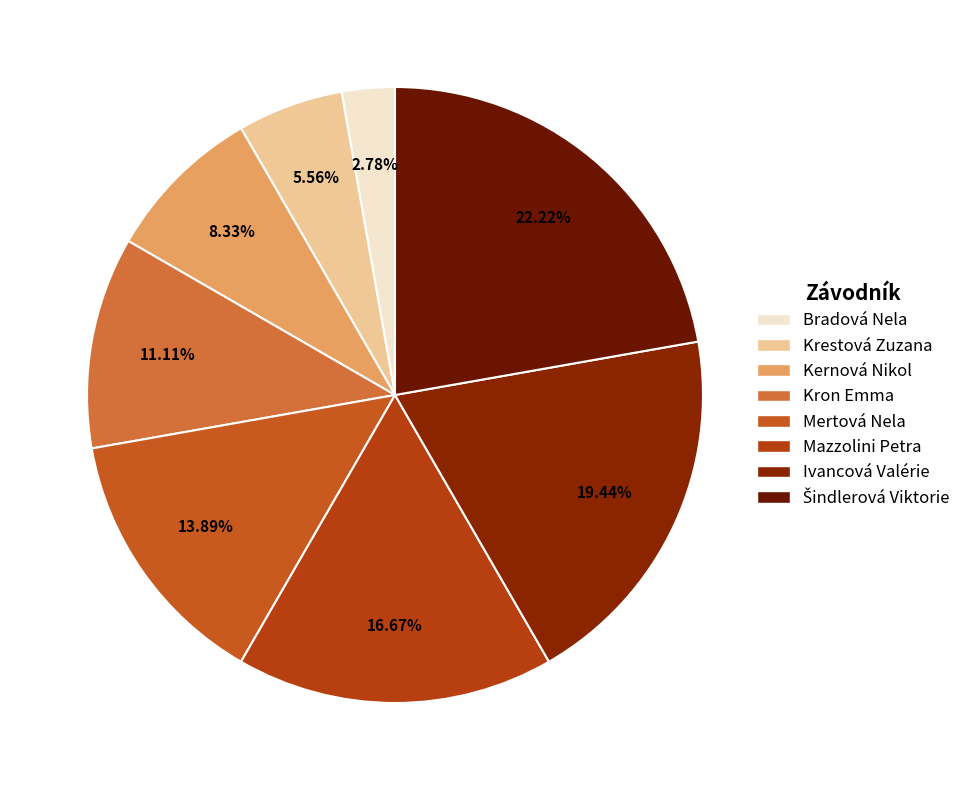

Approximately how many times larger is the value at Šindlerová Viktorie compared to Kernová Nikol?

2.7